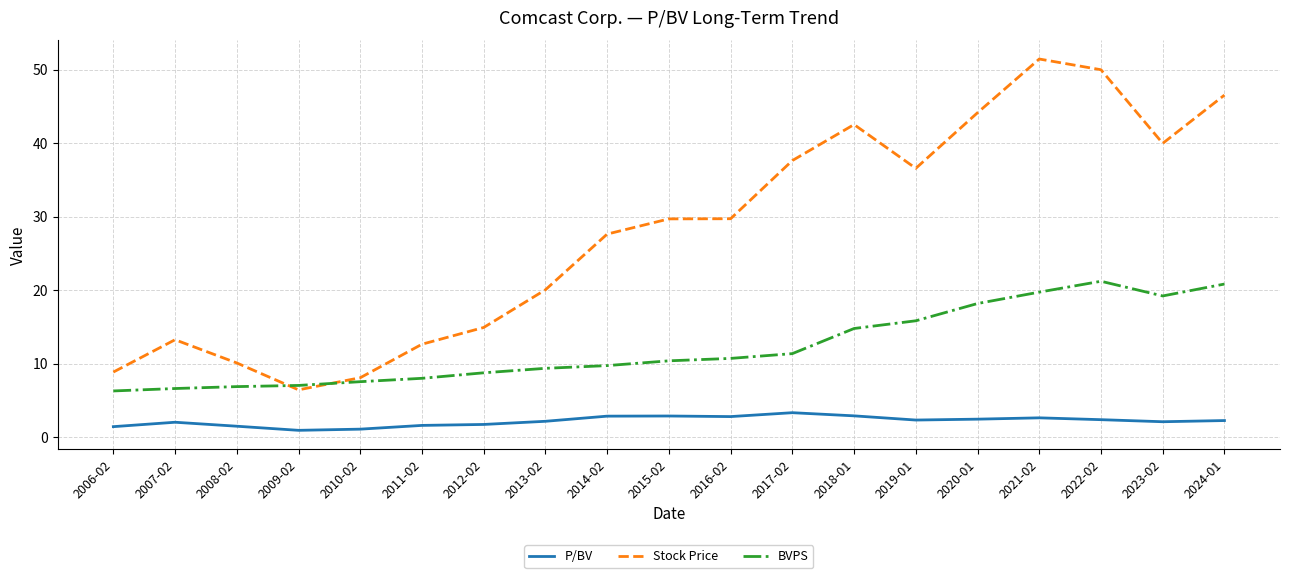

Where does the Stock Price series first go above 29?

2015-02